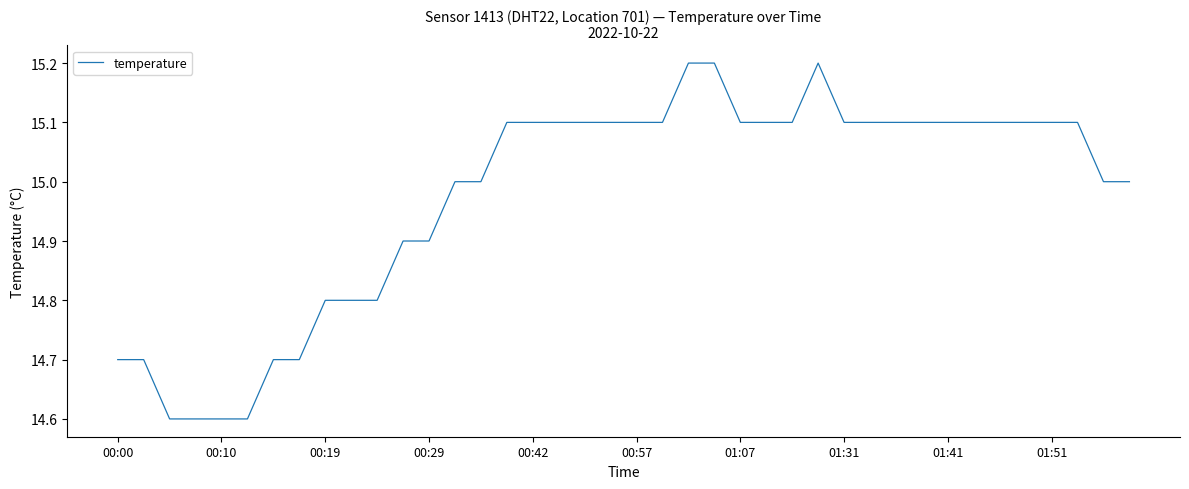

What is the minimum value shown in the chart?

14.6